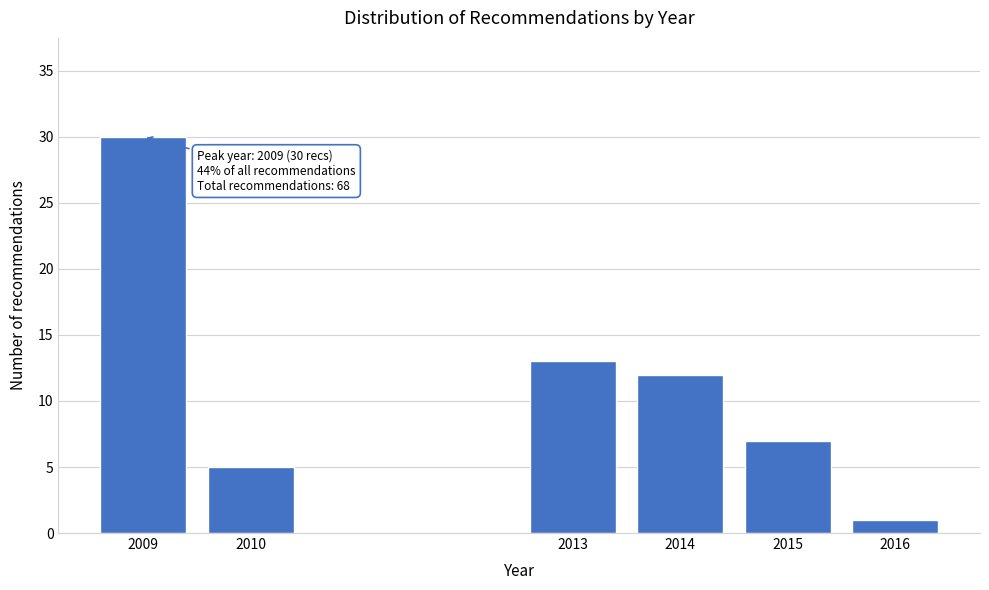

Reading right to left, transcribe all the data shown in this chart.

1	7	12	13	5	30